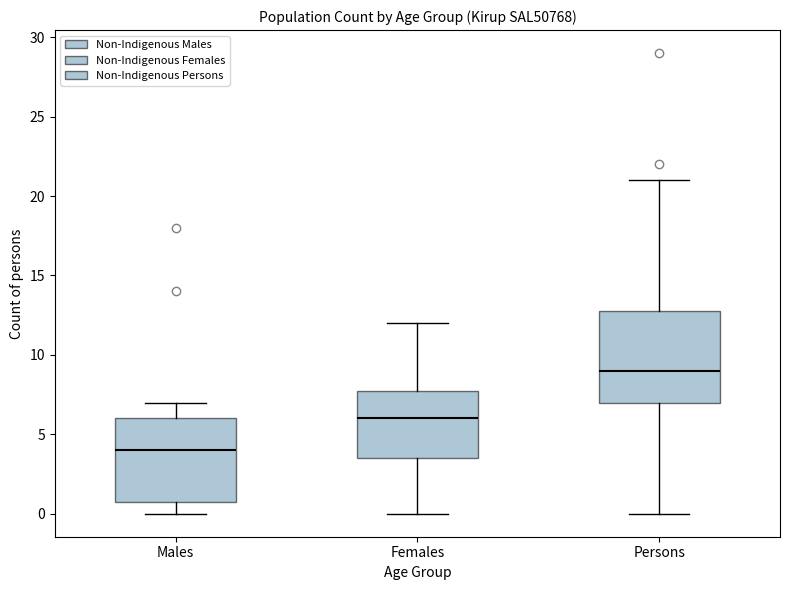

Which box is the tallest, from its lower edge to its upper edge?

Persons